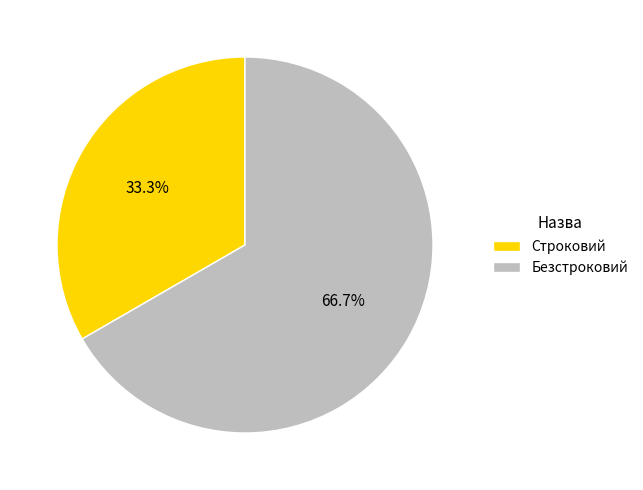

Rank the categories by value from lowest to highest.

Строковий, Безстроковий